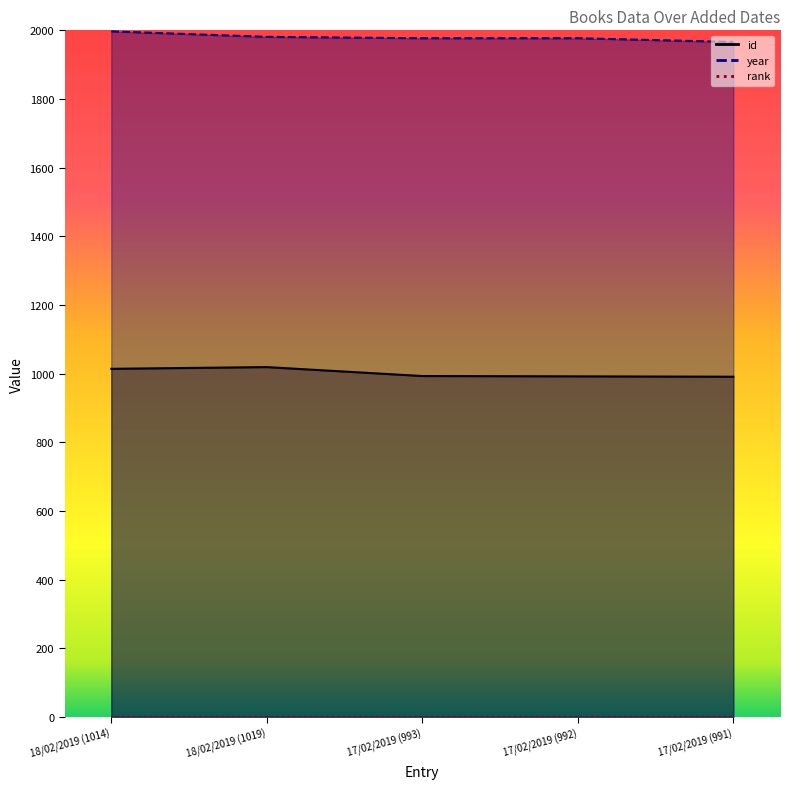

What is the sum of all id values?

5009